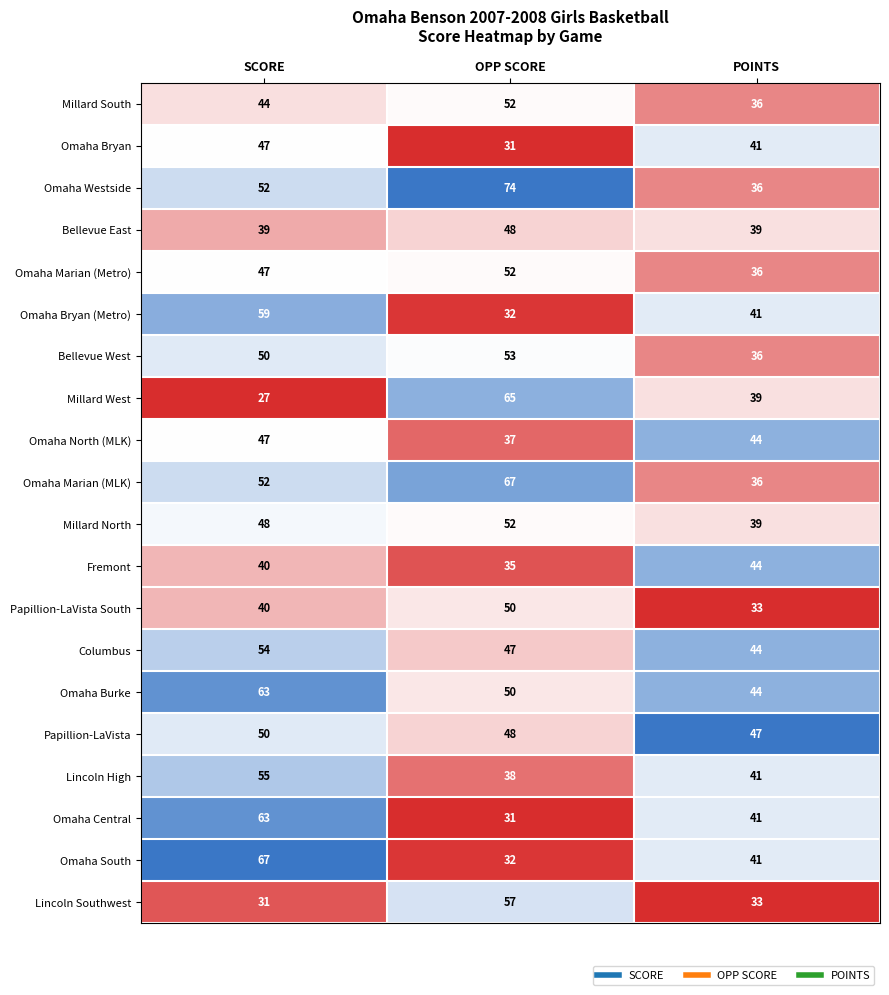

True or false: Millard West has a value of 38 at SCORE.

False